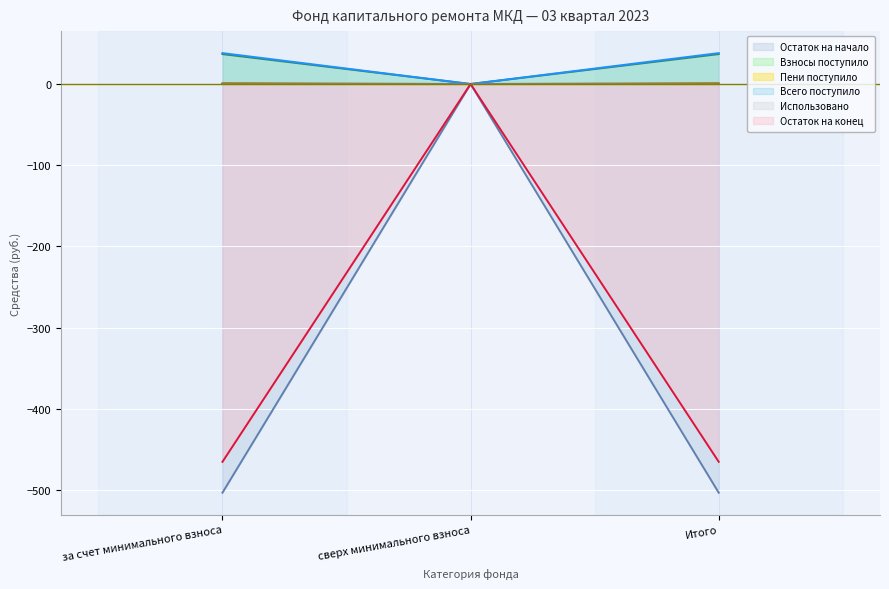

What is the average value of the Остаток на конец series?

-310.2